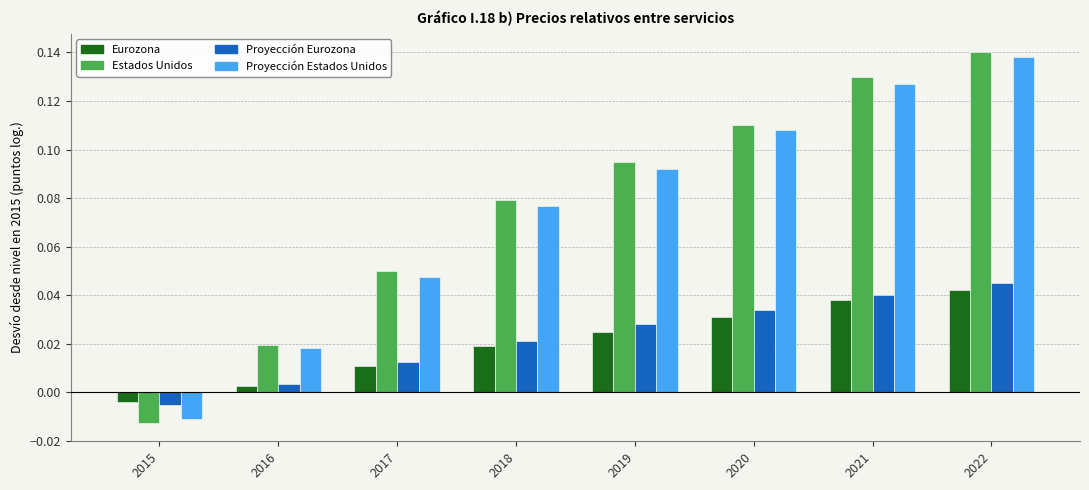

How many values in the Proyección Eurozona series exceed 0?

7